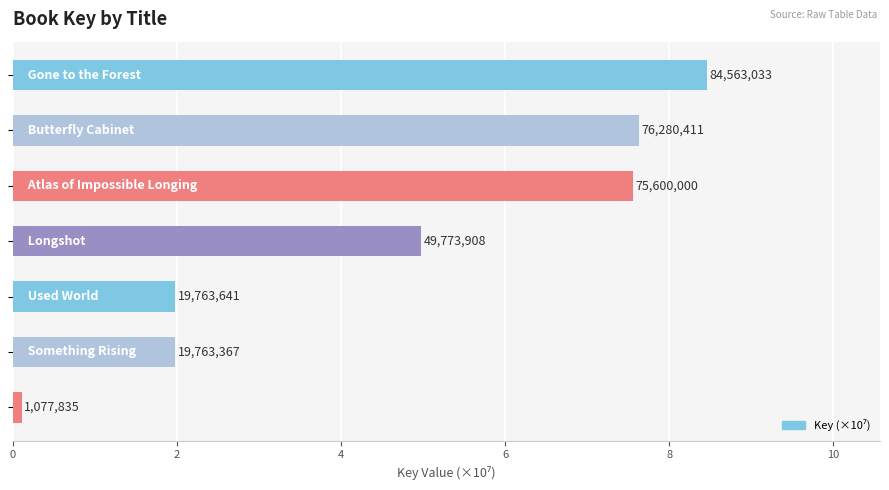

Are the bars horizontal?

Yes